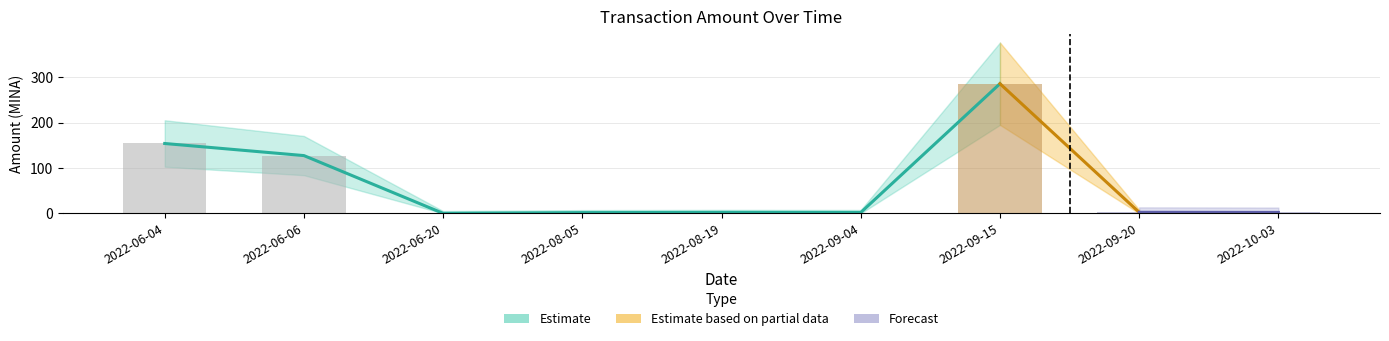

Reading left to right, what are all the values shown in this chart?

2022-06-04=153.8	2022-06-06=127.2	2022-06-20=0.0	2022-08-05=1.6	2022-08-19=2.0	2022-09-04=1.9	2022-09-15=285.5	2022-09-20=2.3	2022-10-03=2.0